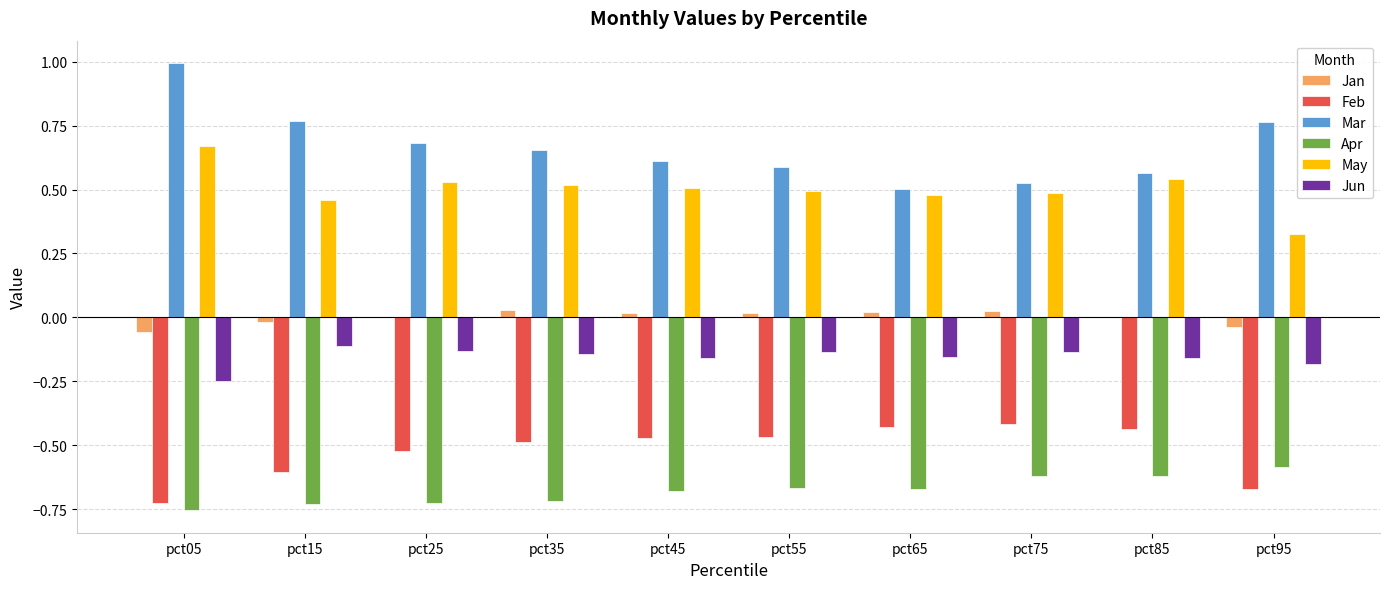

The value of Jan at pct55 is 0.0. True or false?

True